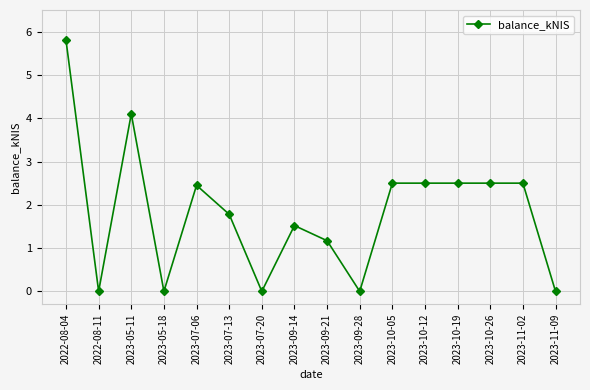

What is the sum of the values at 2023-09-21 and 2022-08-11?

1.2